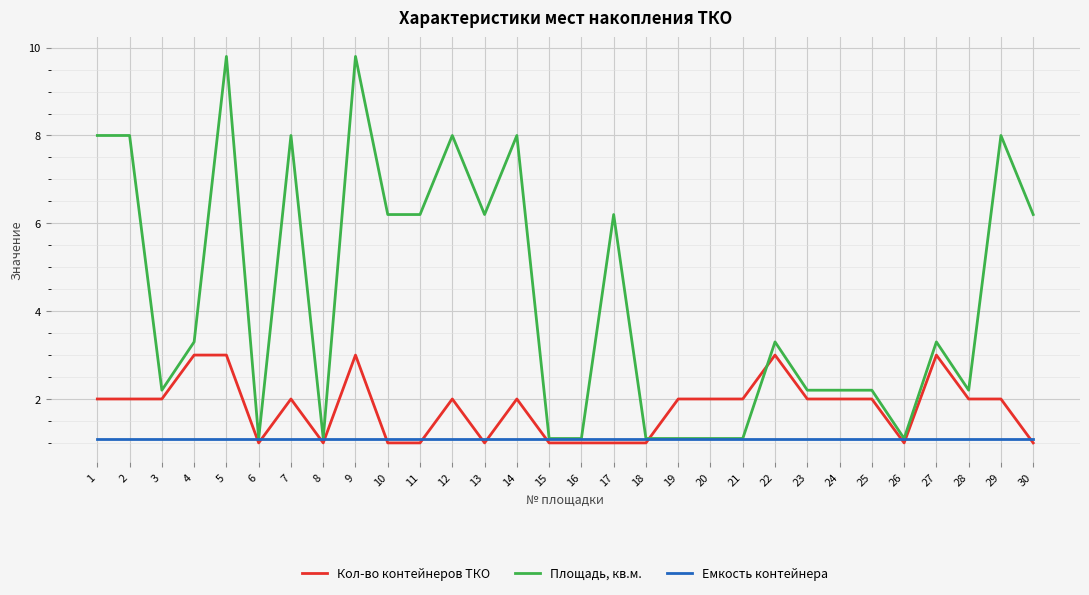

What is the sum of all Емкость контейнера values?

33.0